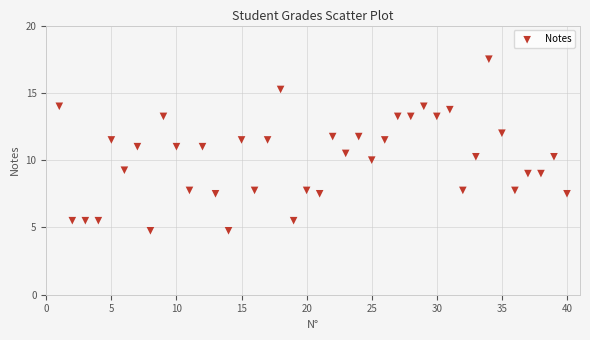

What is the range of X values (max minus min)?

39.0